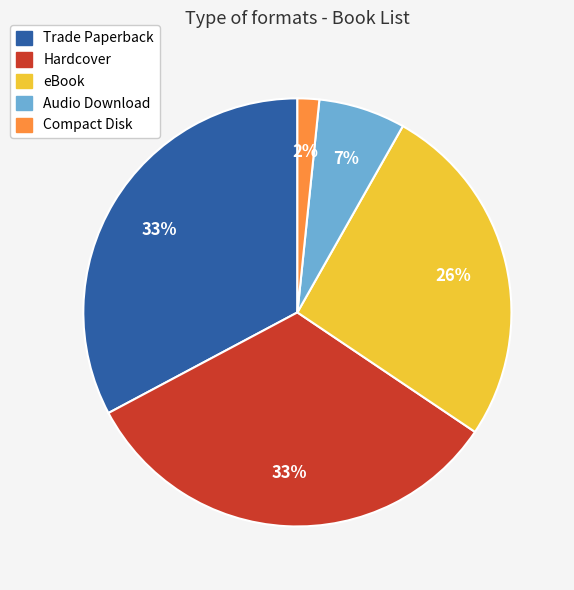

To the nearest percent, what is the difference between the largest and smallest slice percentages?

31%